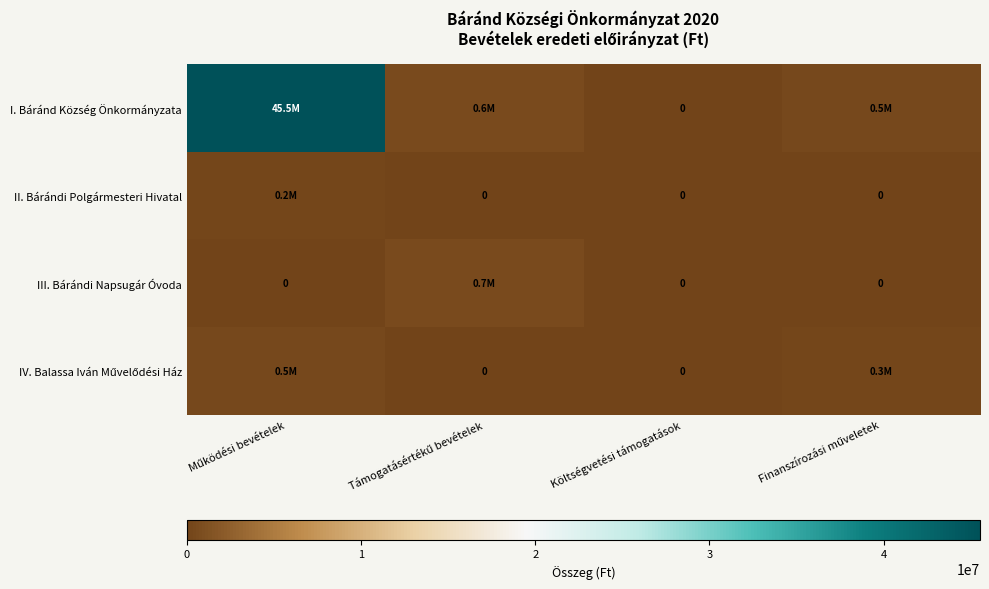

The value of II. Bárándi Polgármesteri Hivatal at Működési bevételek is 243000. True or false?

True